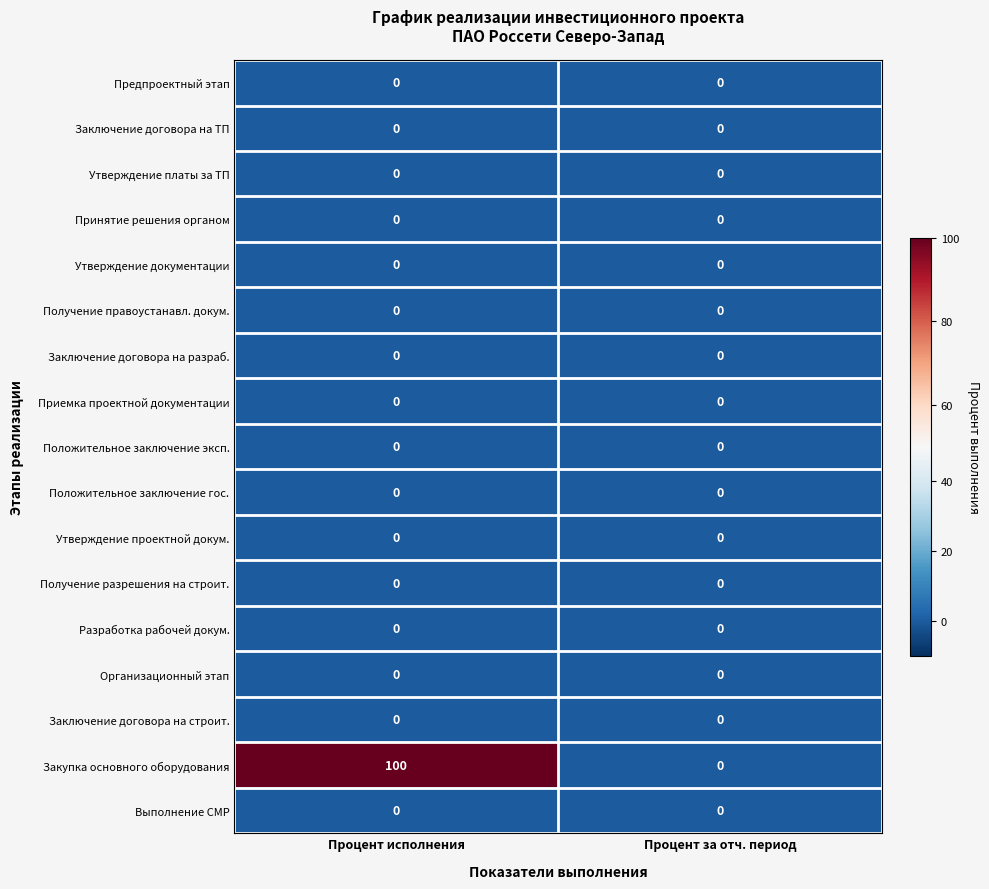

What is the difference between the highest and lowest values at Процент исполнения?

100